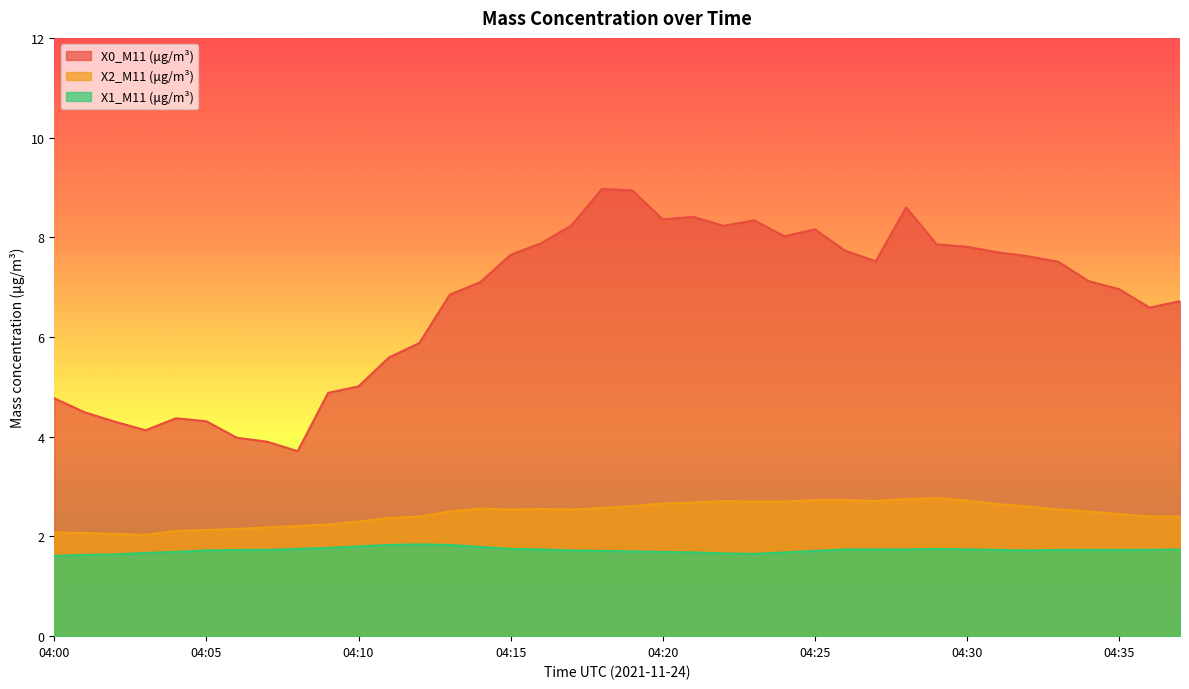

Between 04:15 and 04:34, which series saw the biggest shift?

X0_M11 (μg/m³)